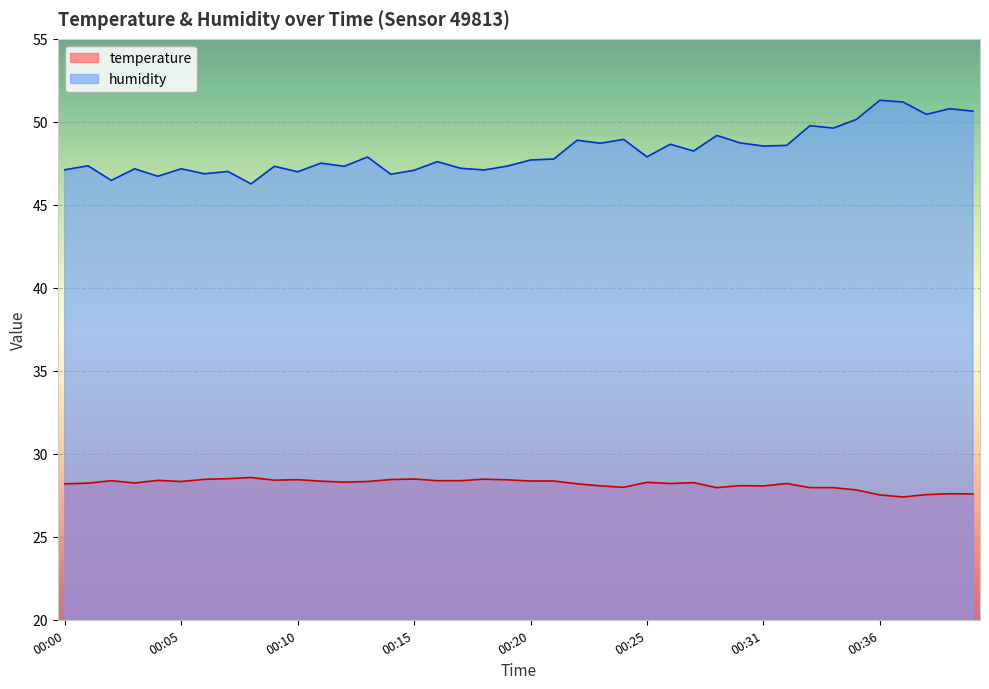

Rank the series by their average value, from highest to lowest.

humidity, temperature